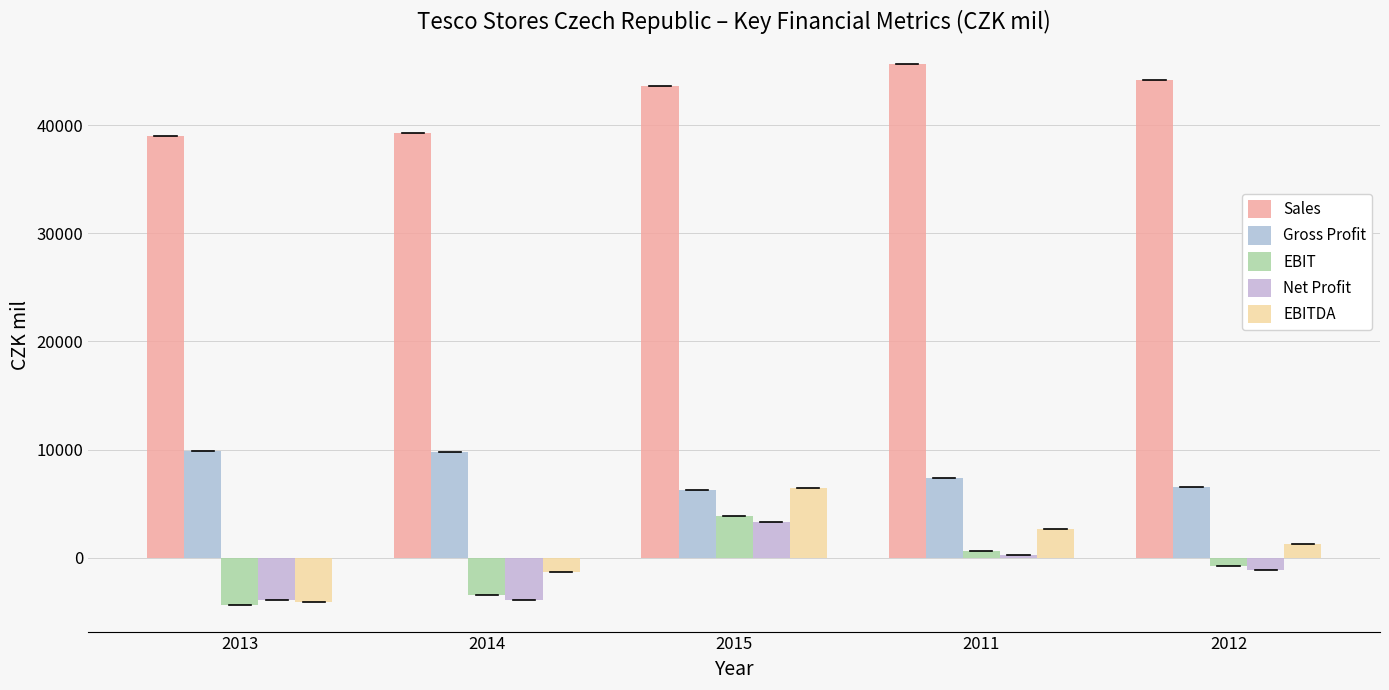

Are the bars horizontal?

No